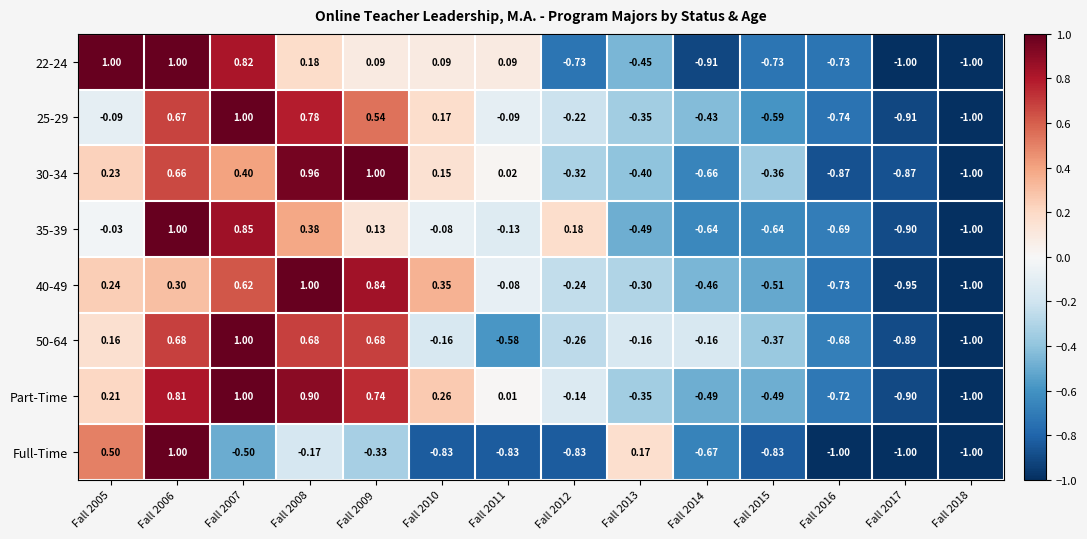

Is the value of 50-64 at Fall 2017 greater than the value of 22-24 at Fall 2018?

Yes